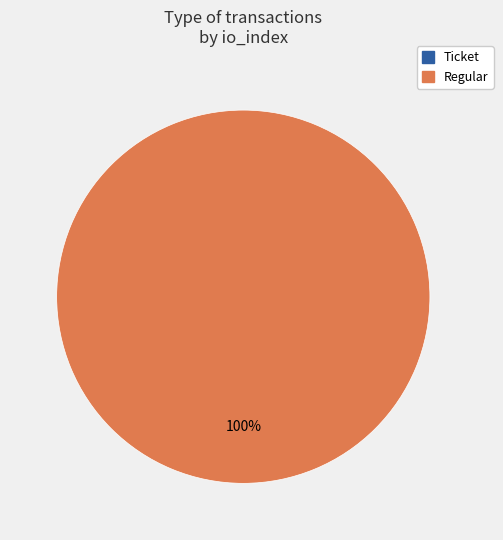

Which slice is the largest?

Regular